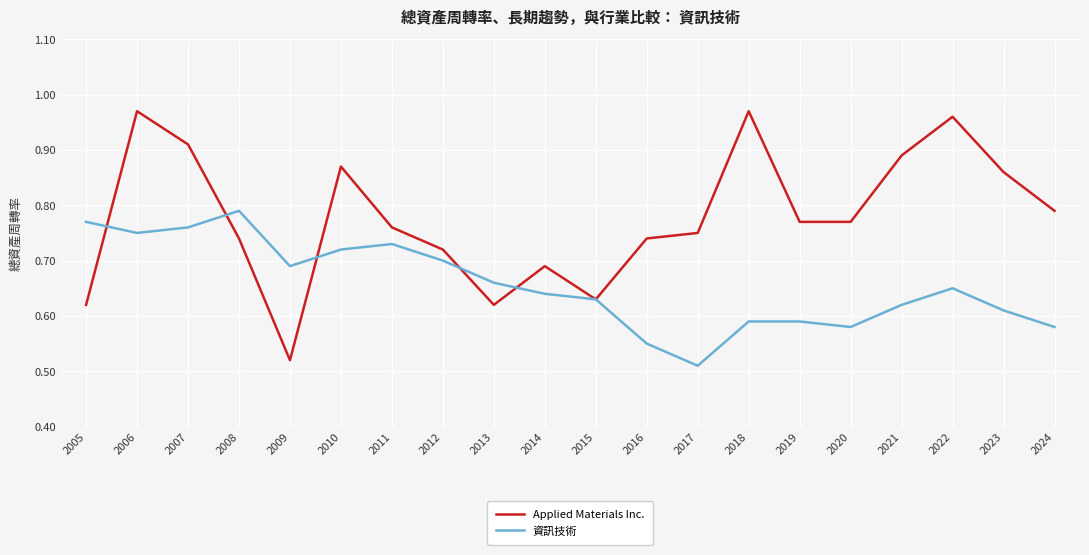

Which series has the widest spread of values?

Applied Materials Inc.